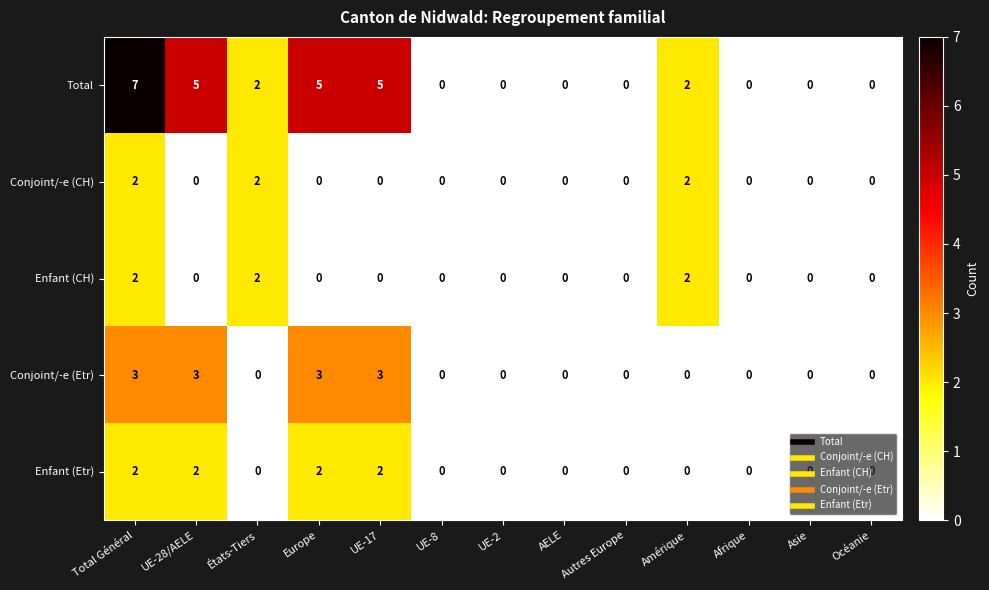

What is the sum of all Conjoint/-e (CH) values?

6